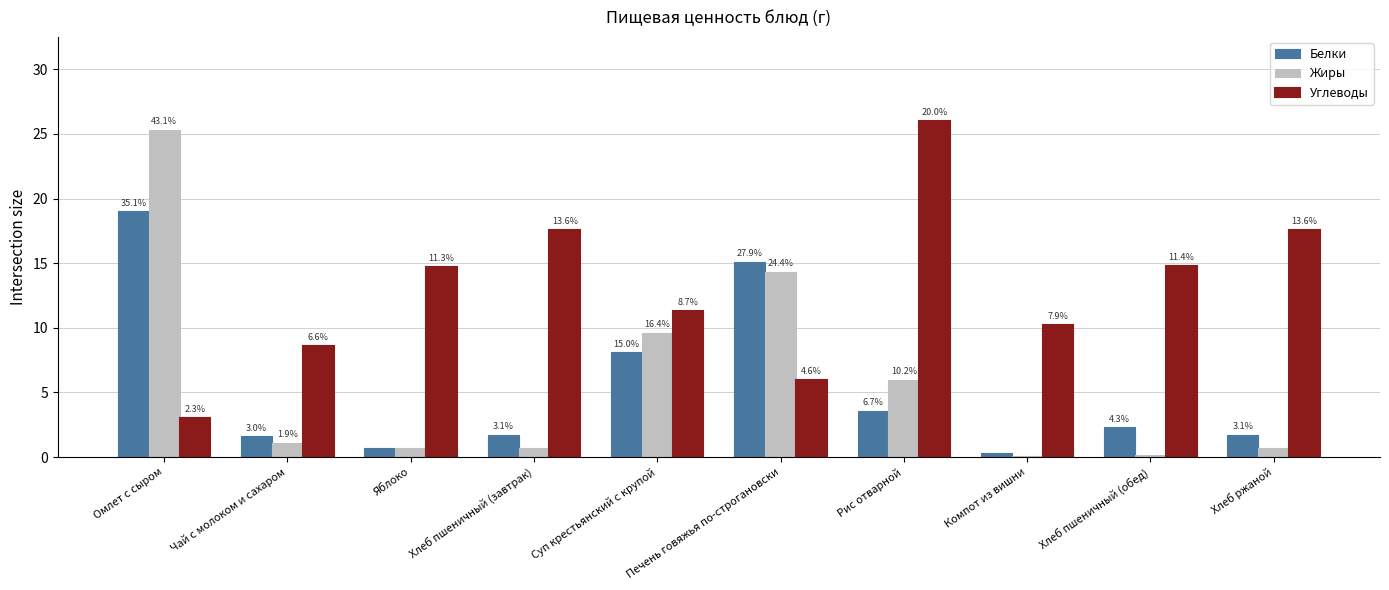

Reading right to left, list all the values displayed in this chart.

Белки: Хлеб ржаной=1.7	Хлеб пшеничный (обед)=2.3	Компот из вишни=0.3	Рис отварной=3.6	Печень говяжья по-строгановски=15.1	Суп крестьянский с крупой=8.1	Хлеб пшеничный (завтрак)=1.7	Яблоко=0.7	Чай с молоком и сахаром=1.6	Омлет с сыром=19.0
Жиры: Хлеб ржаной=0.7	Хлеб пшеничный (обед)=0.2	Компот из вишни=0.1	Рис отварной=6.0	Печень говяжья по-строгановски=14.3	Суп крестьянский с крупой=9.6	Хлеб пшеничный (завтрак)=0.7	Яблоко=0.7	Чай с молоком и сахаром=1.1	Омлет с сыром=25.3
Углеводы: Хлеб ржаной=17.6	Хлеб пшеничный (обед)=14.8	Компот из вишни=10.2	Рис отварной=26.0	Печень говяжья по-строгановски=6.0	Суп крестьянский с крупой=11.3	Хлеб пшеничный (завтрак)=17.6	Яблоко=14.7	Чай с молоком и сахаром=8.6	Омлет с сыром=3.0